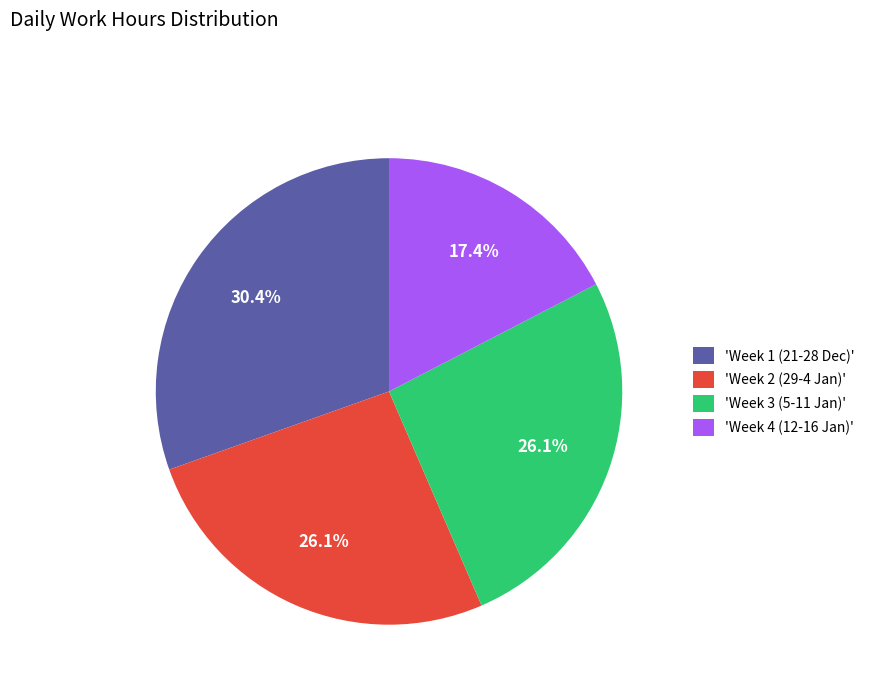

Does any single category account for the majority?

No